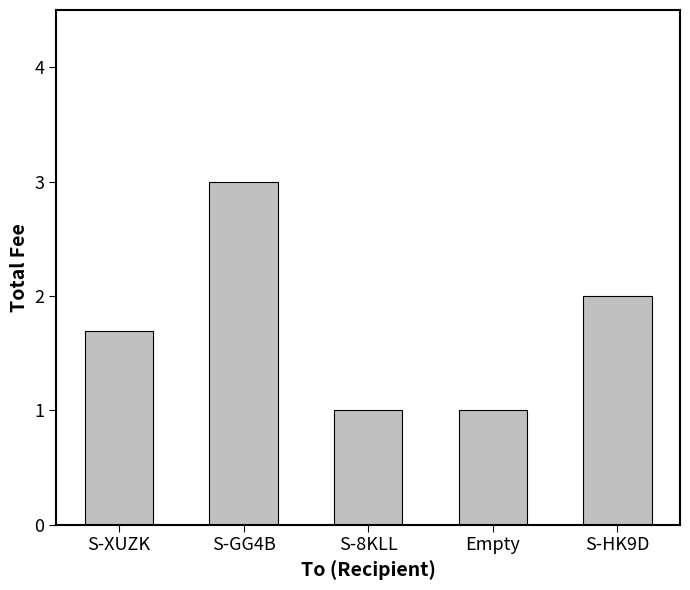

Reading right to left, transcribe all the data shown in this chart.

S-HK9D=2.0	Empty=1.0	S-8KLL=1.0	S-GG4B=3.0	S-XUZK=1.7